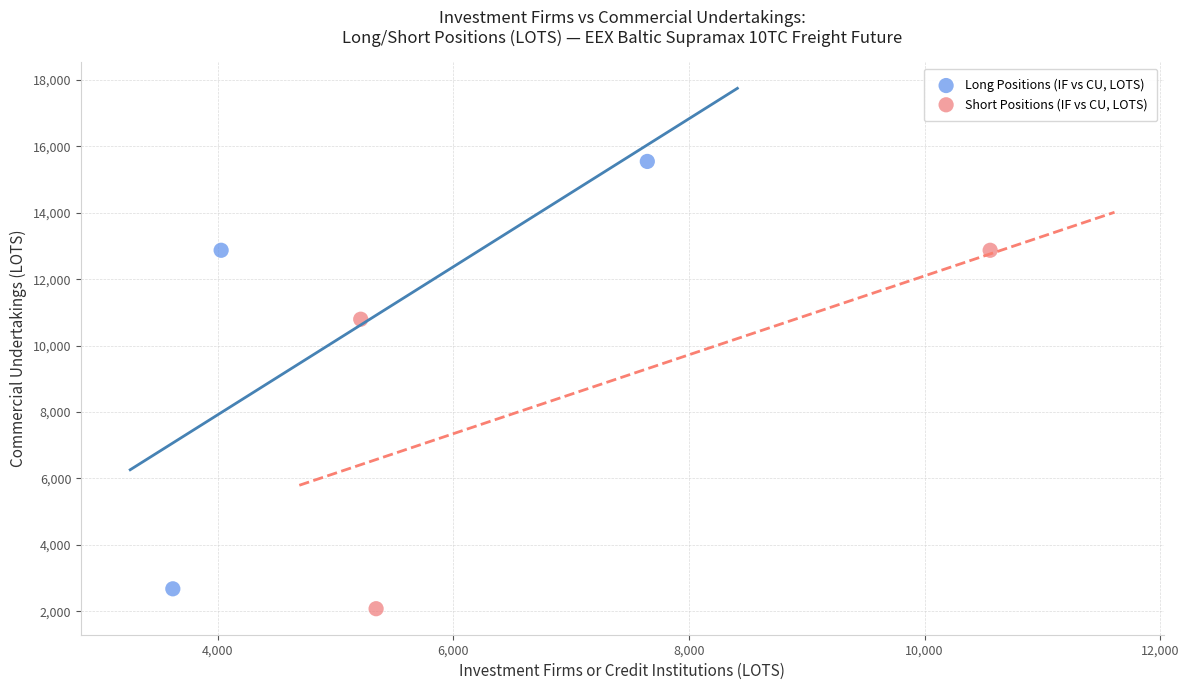

Which series contains the highest Y value?

Long Positions (IF vs CU, LOTS)